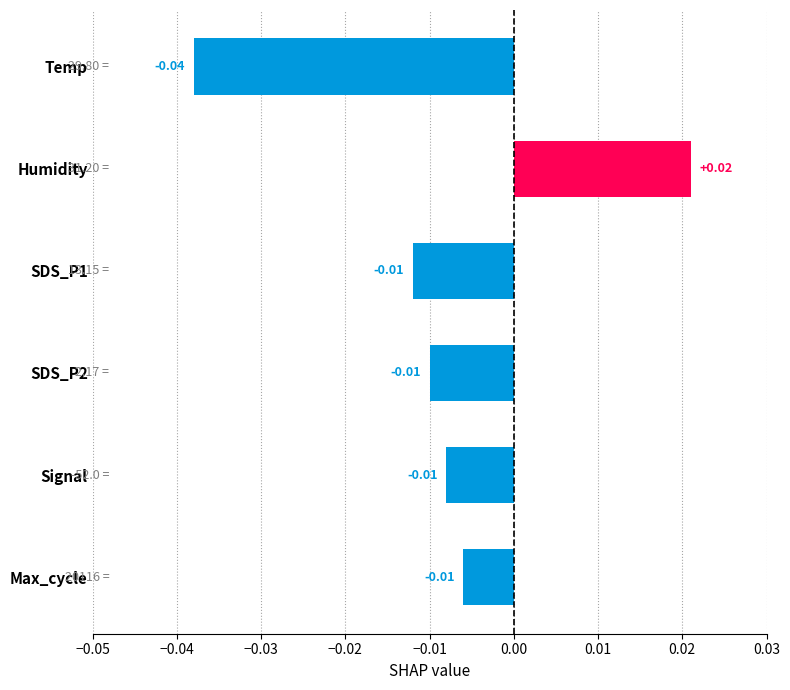

Which label corresponds to the largest value in the chart?

Humidity